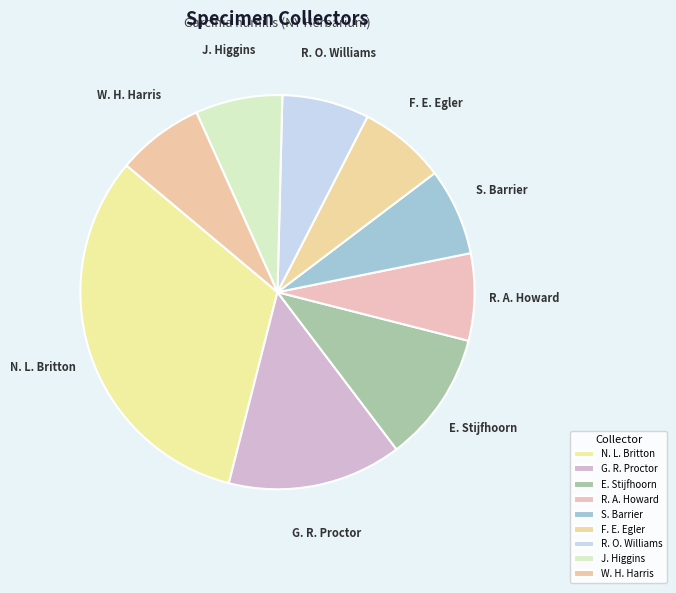

True or false: R. O. Williams accounts for 1% of the total.

False